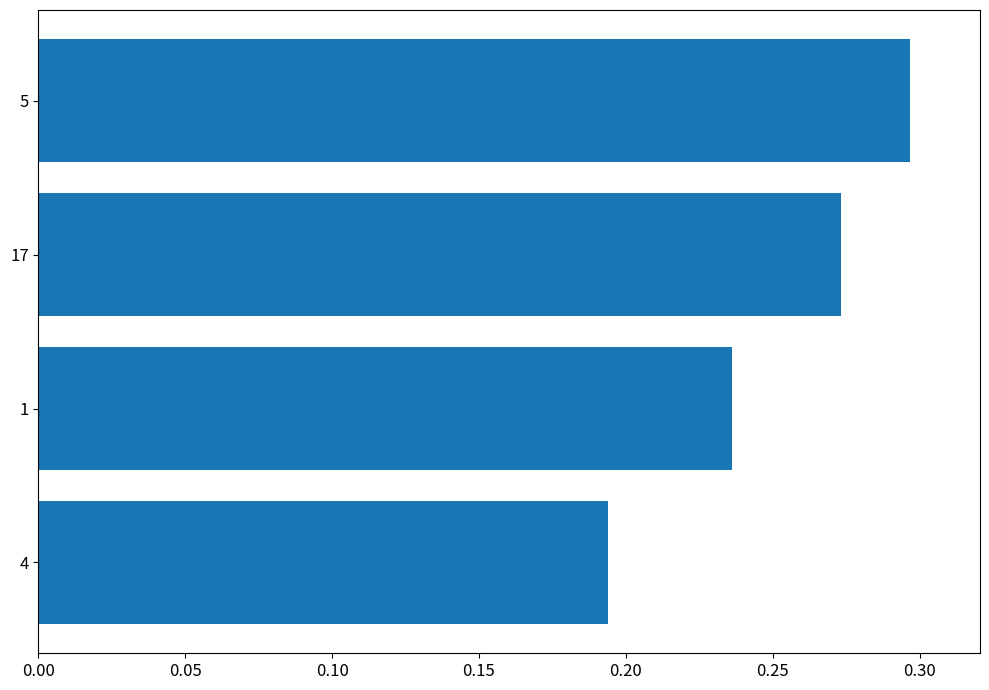

At which label is the value closest to 0?

4